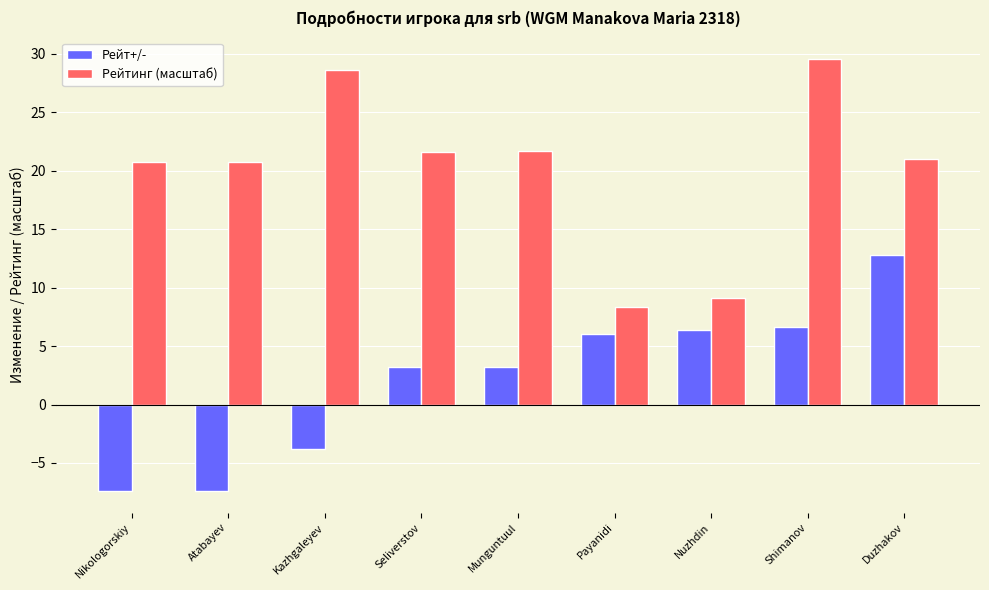

At which label does Рейт+/- first exceed 3?

Seliverstov